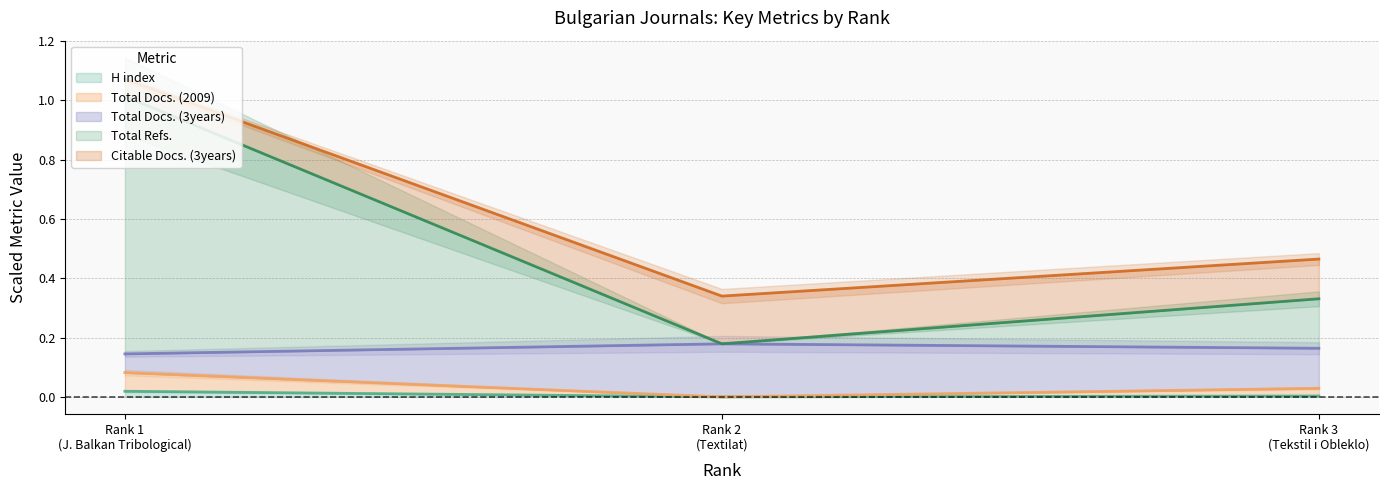

Count the Total Docs. (2009) values in the range 0 to 1.

3